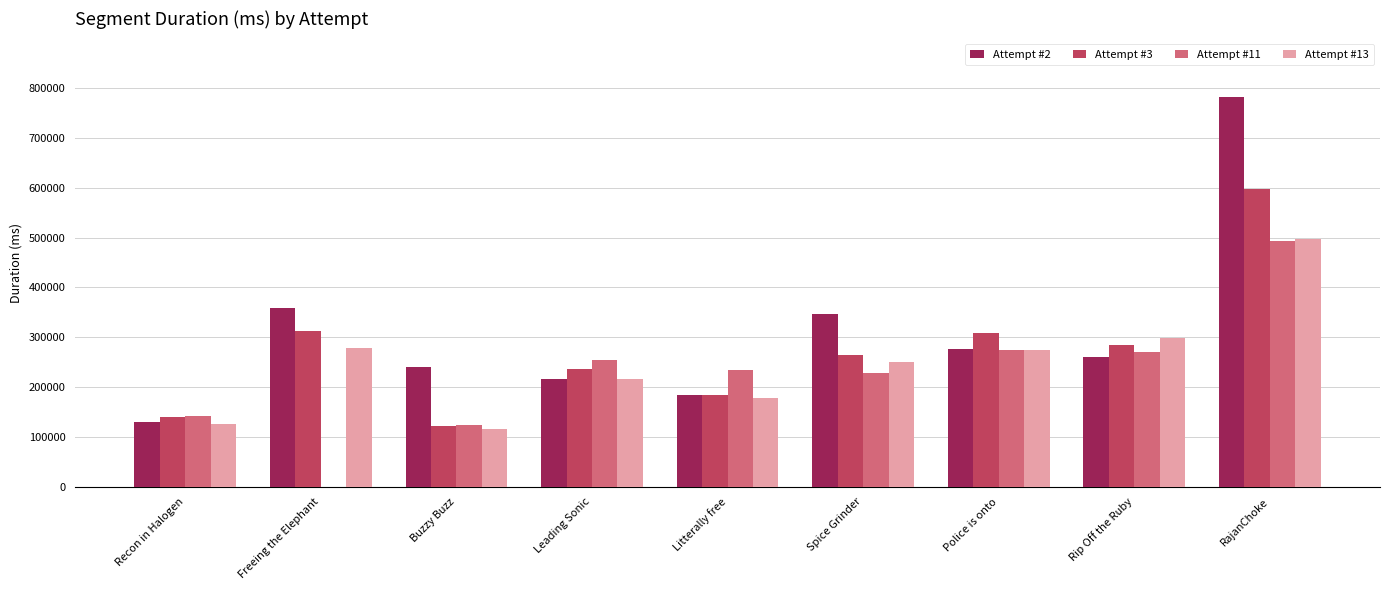

Read the Attempt #2 value at RajanChoke.

782007